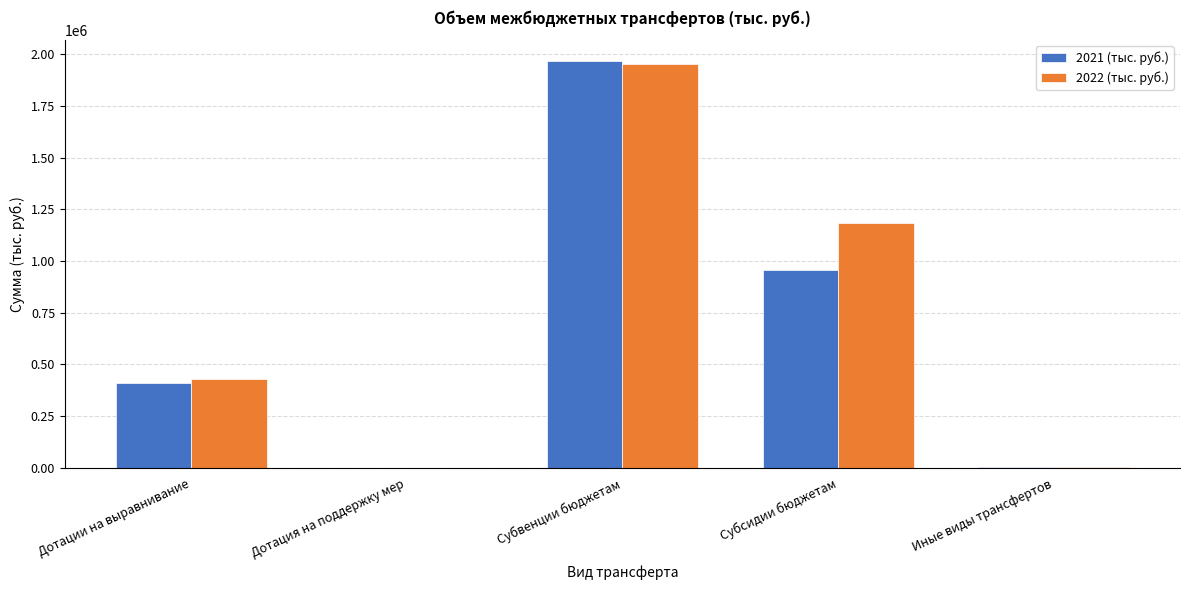

What is the total value across all series at Субвенции бюджетам?

3923746.7